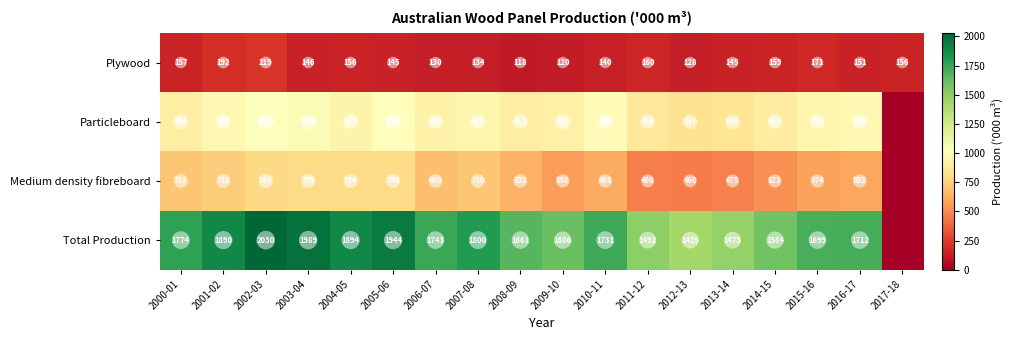

How many distinct data groups are displayed?

4